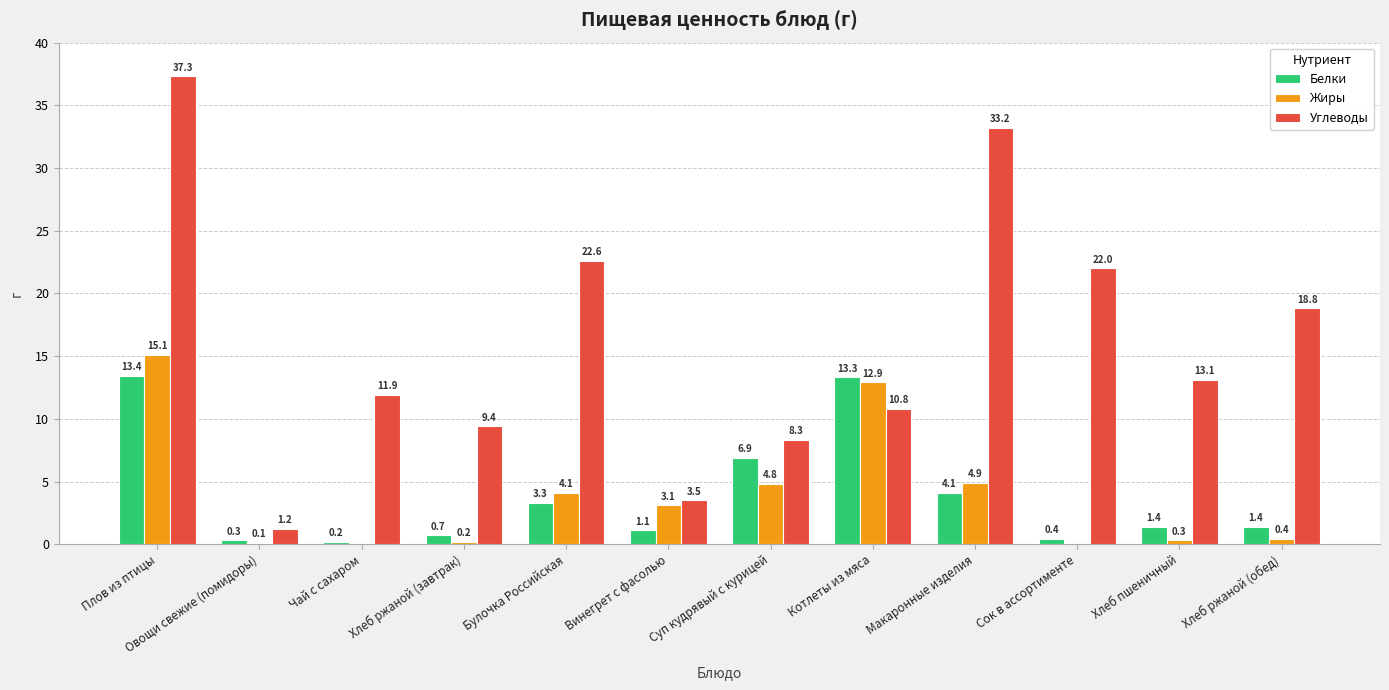

Between Булочка Российская and Суп кудрявый с курицей, which series saw the biggest shift?

Углеводы